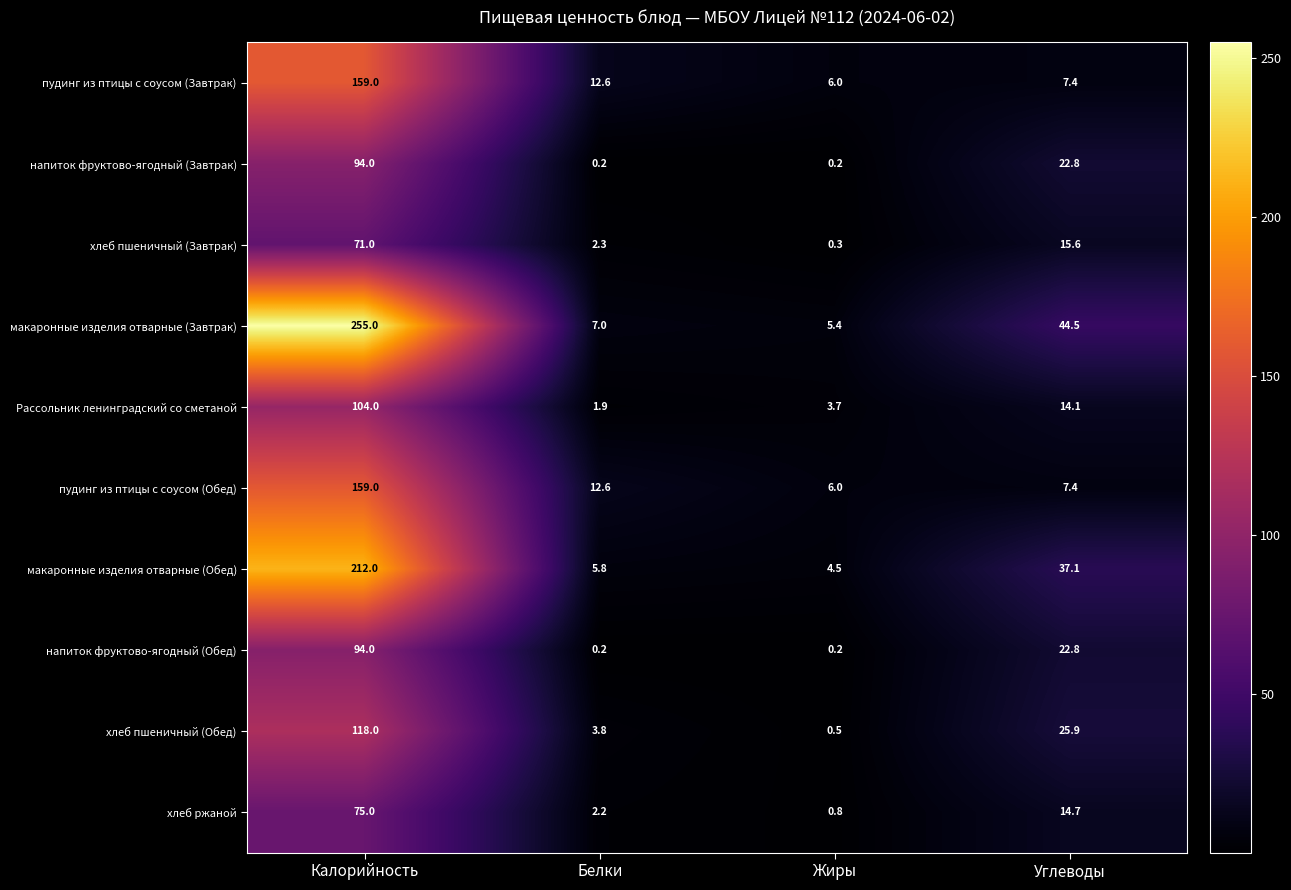

Which series has the largest total across all categories?

макаронные изделия отварные (Завтрак)